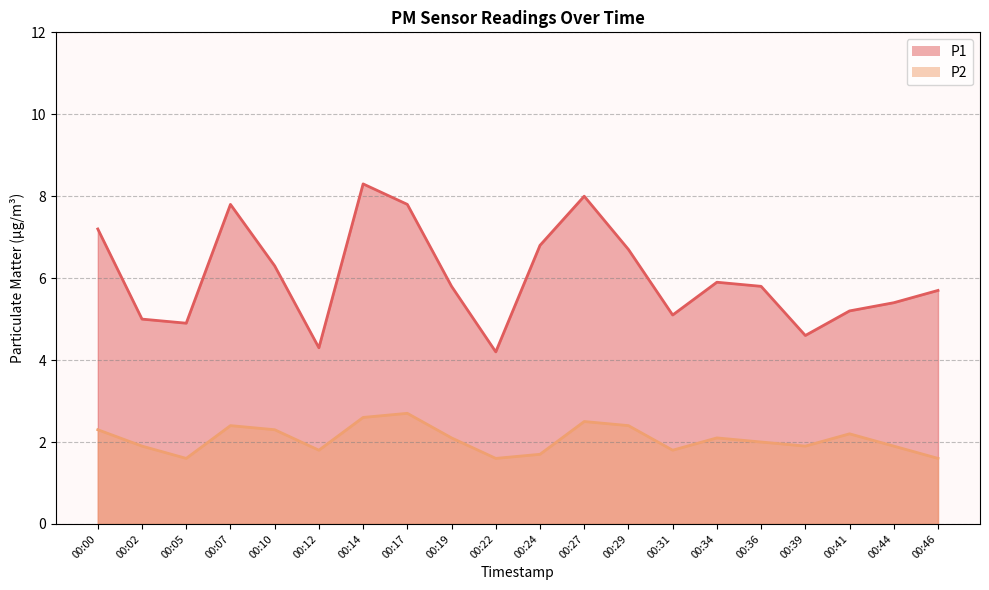

What is the sum of the P2 values at 00:41 and 00:24?

3.9